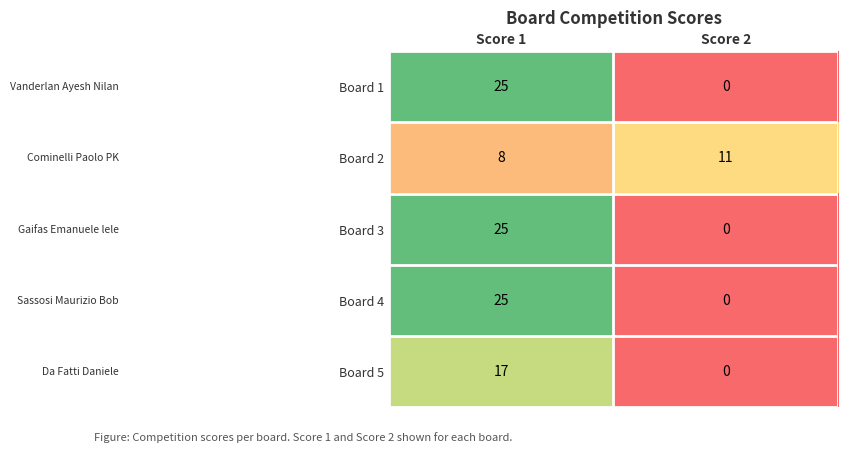

How many data points does each series have?

2